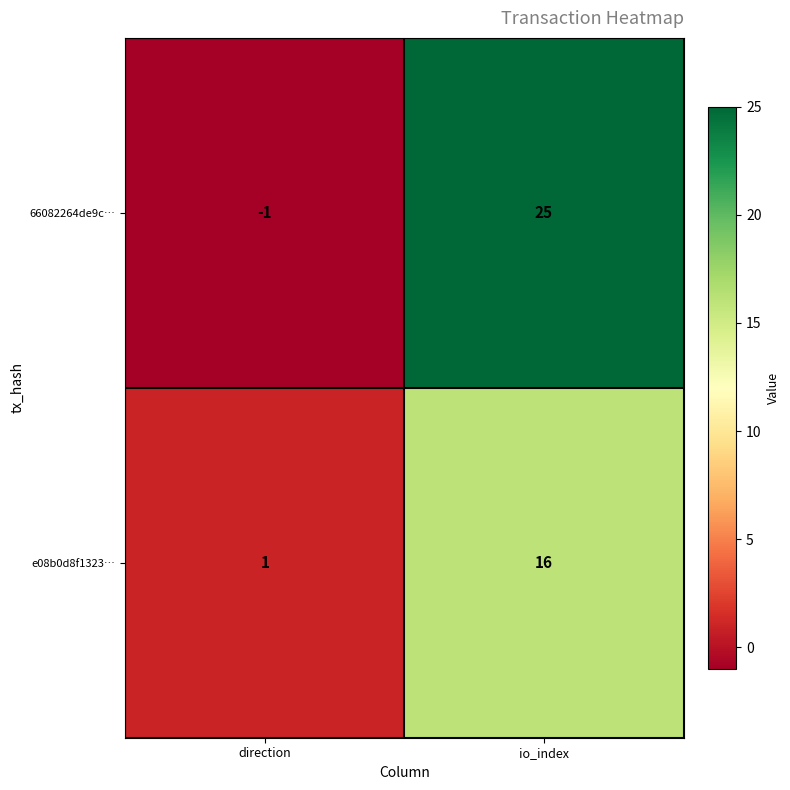

Which category has the highest value across all series?

io_index